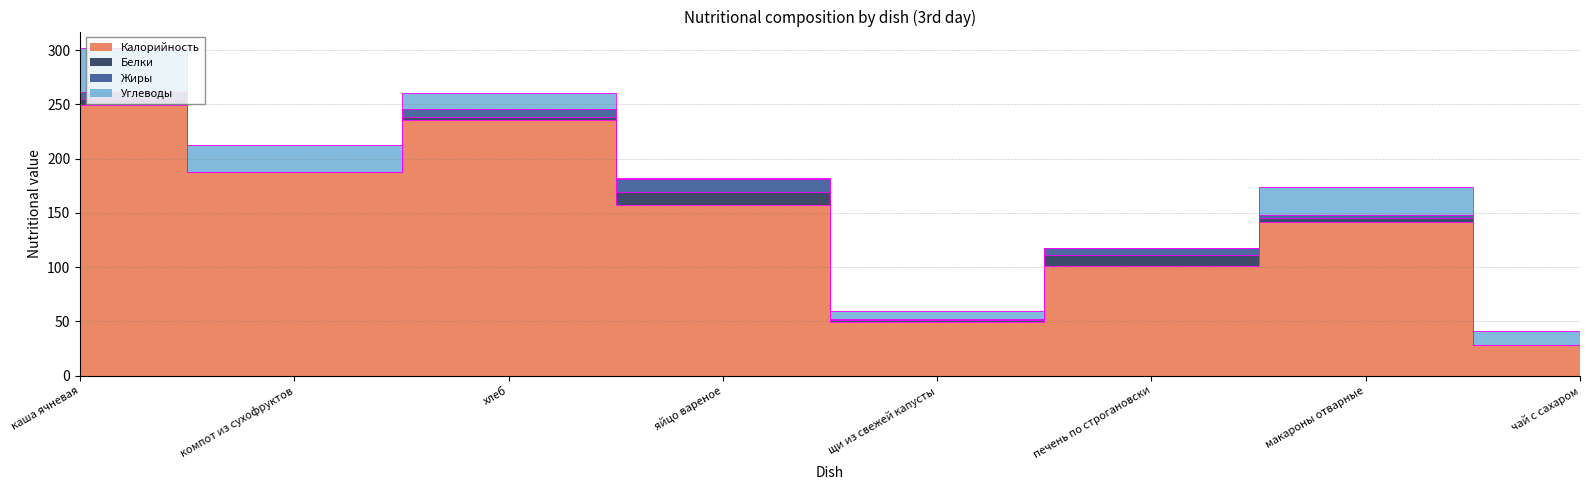

What position from the left is чай с сахаром?

8